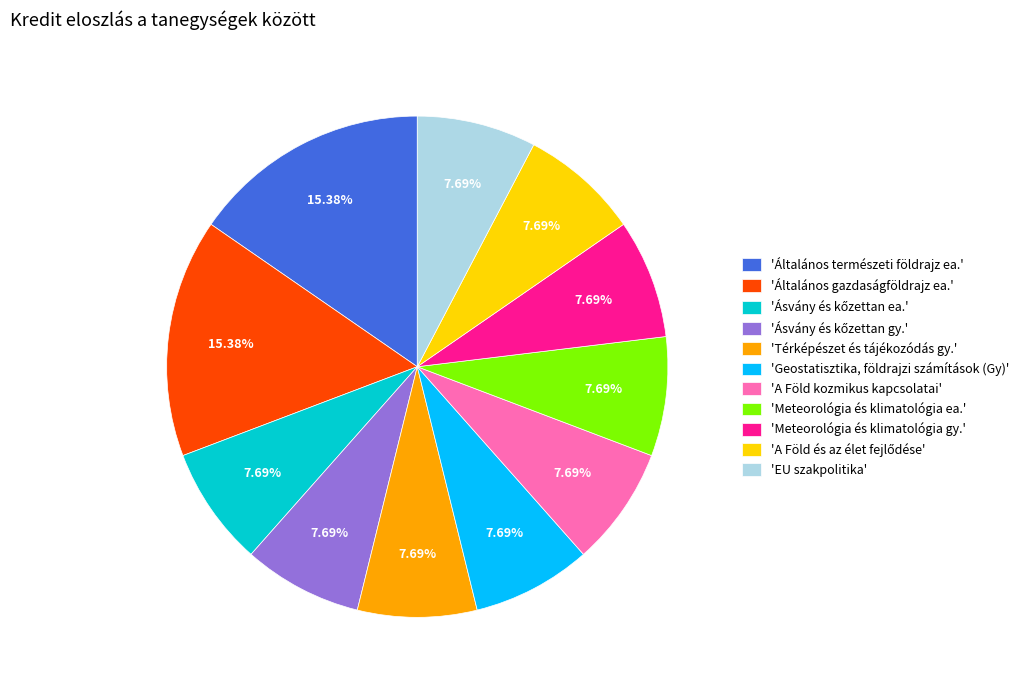

Is there a majority slice in this chart?

No